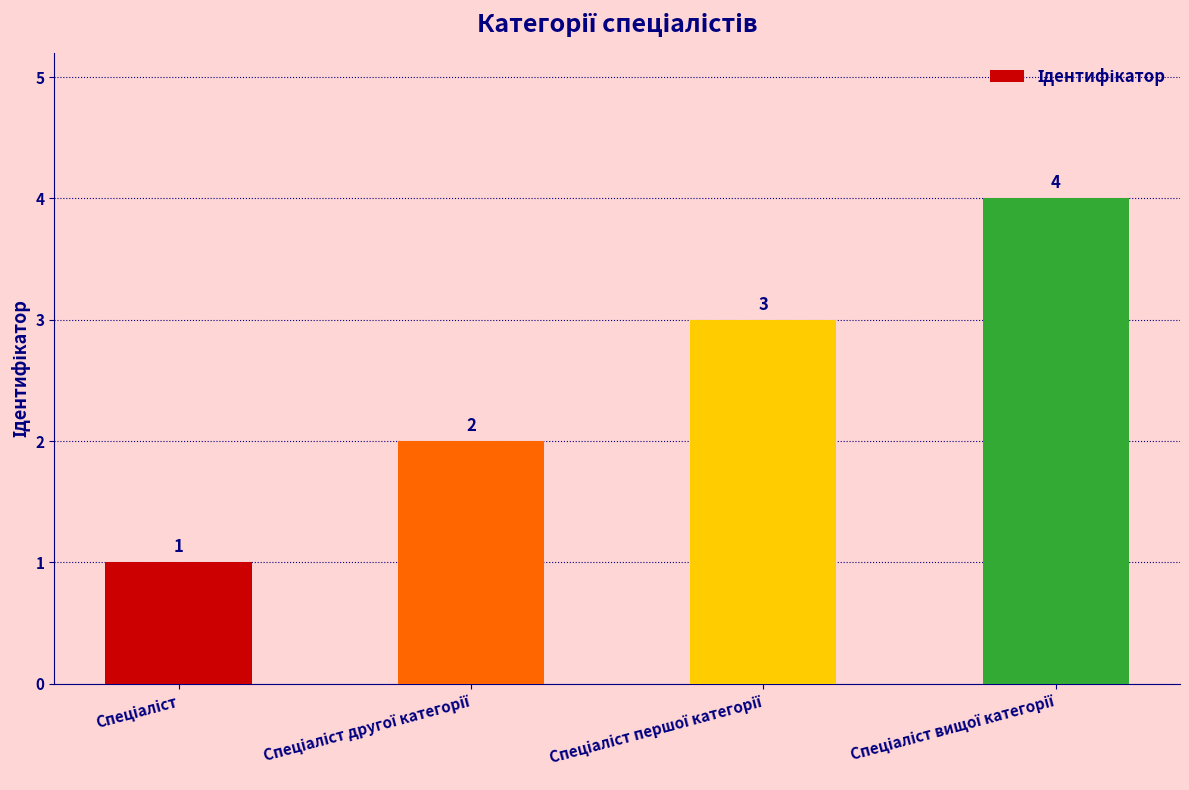

How many values are below 3?

2